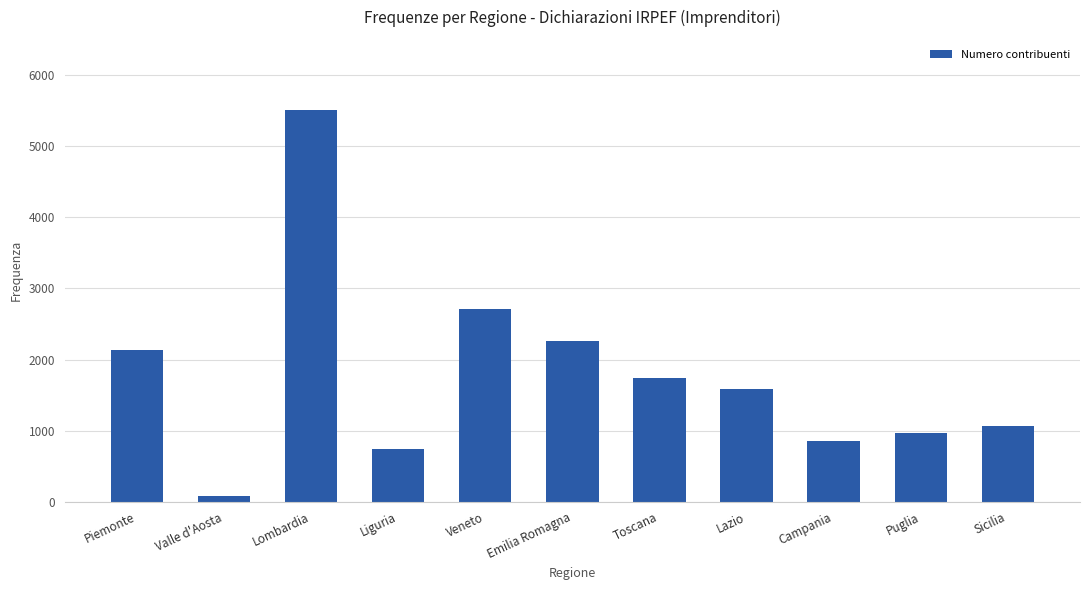

How many bars are there in total?

11